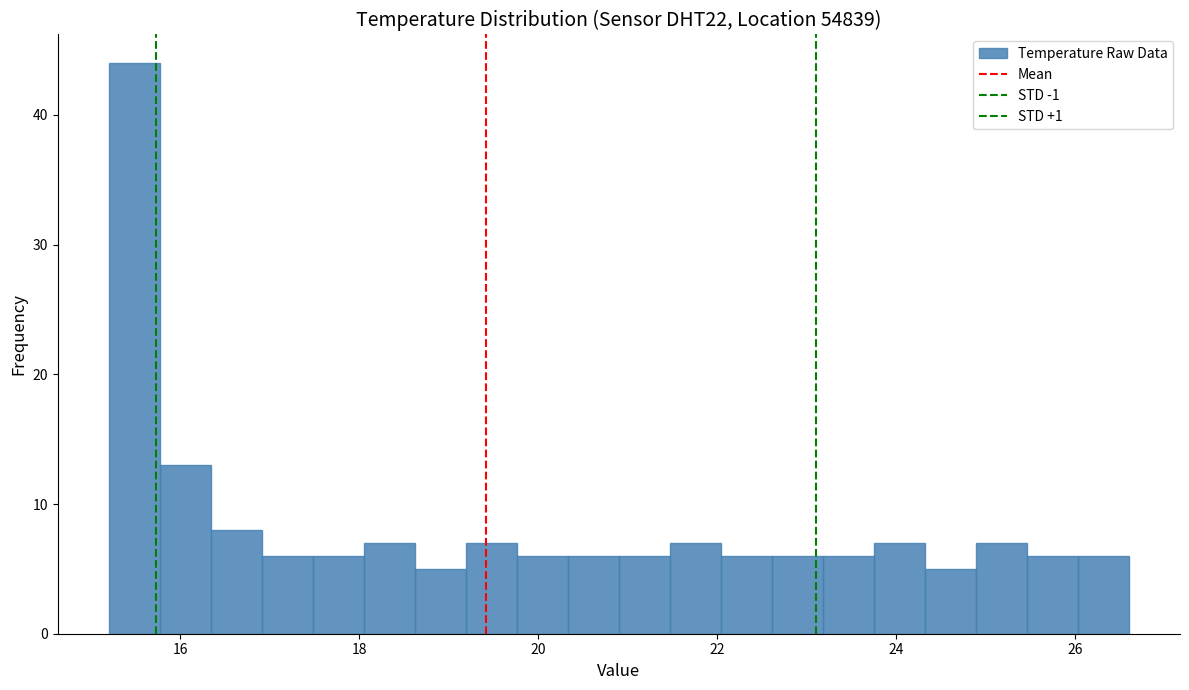

Around what value on the x-axis is the tallest bar? Give the approximate position of its centre, as read against the axis.

15.4